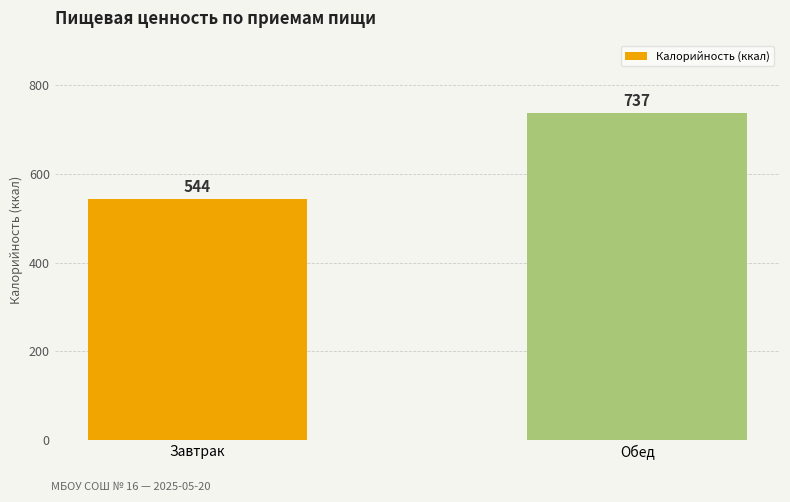

What is the label of the 1st bar from the left?

Завтрак